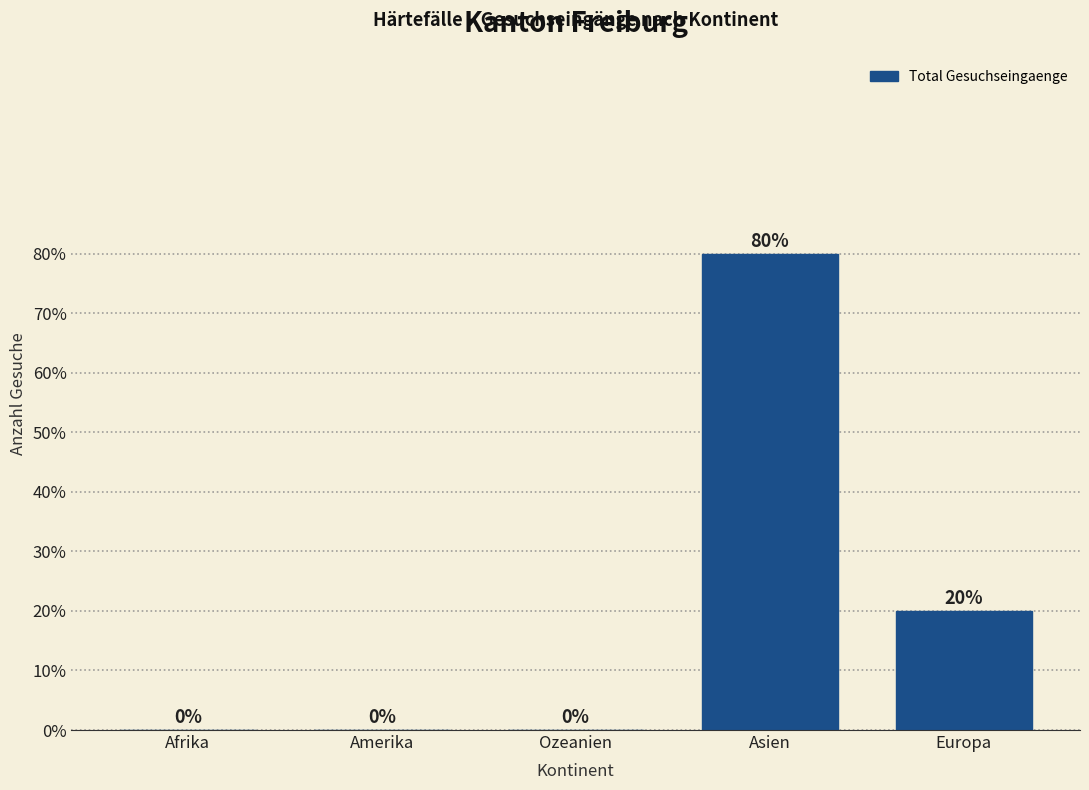

Reading right to left, what are all the values shown in this chart?

Europa=20	Asien=80	Ozeanien=0	Amerika=0	Afrika=0